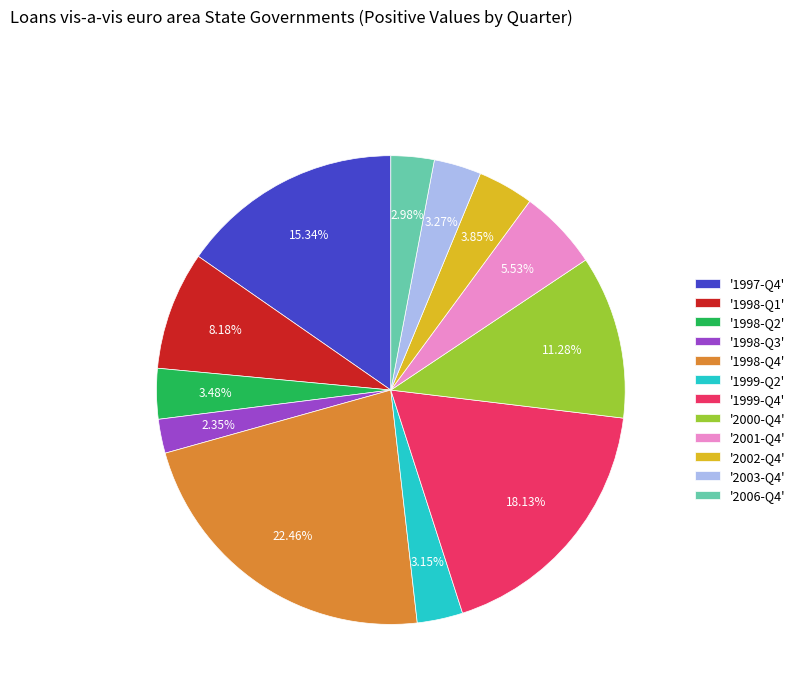

What is the ratio of the value at '1999-Q4' to the value at '1998-Q4'?

0.8